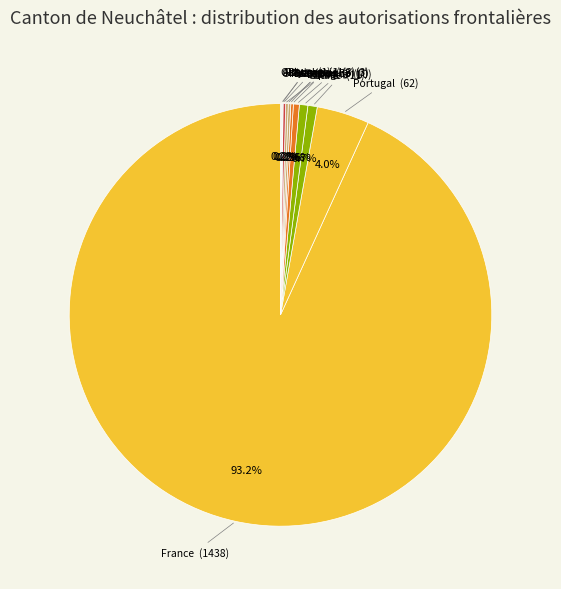

Combined, do France and Allemagne account for over 50%?

Yes